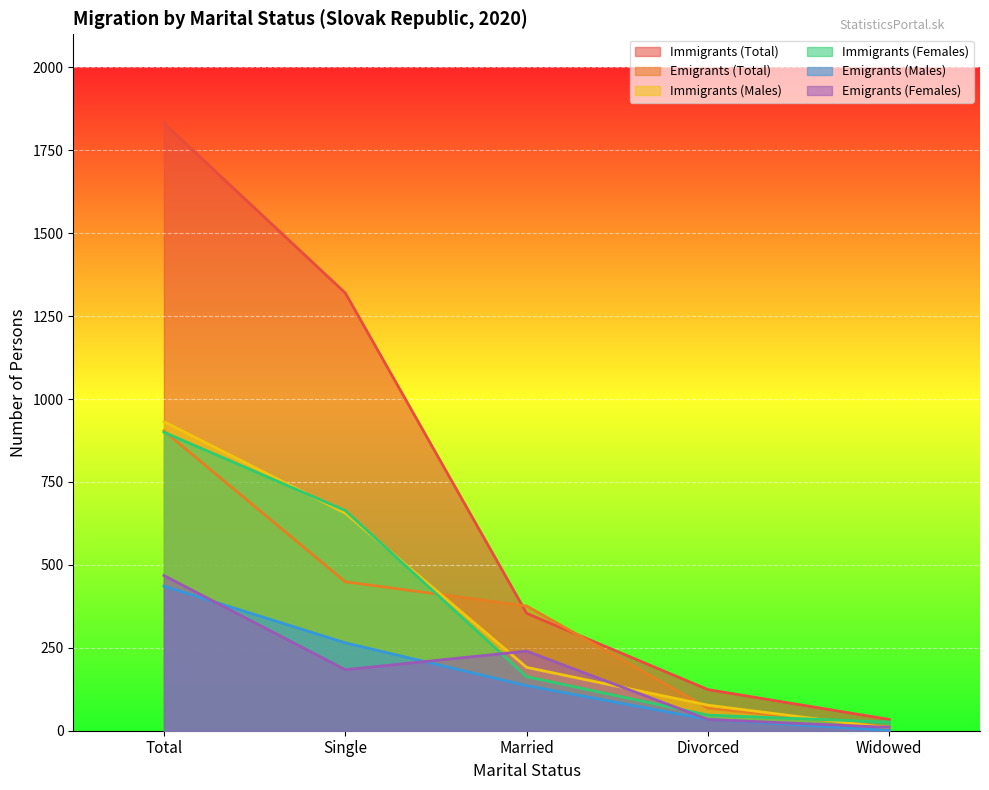

What is the maximum value for Immigrants (Females)?

900